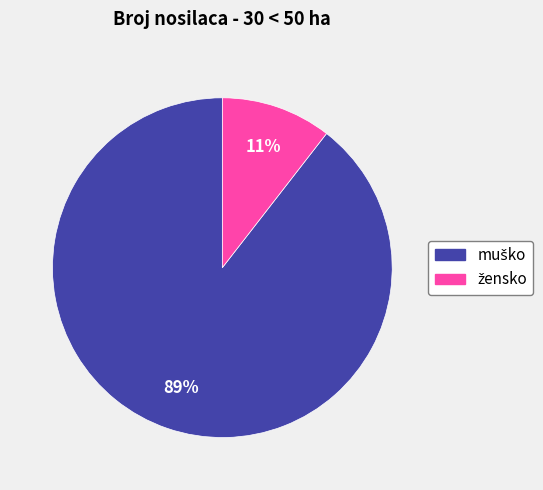

To the nearest percent, what is the average slice percentage?

50%